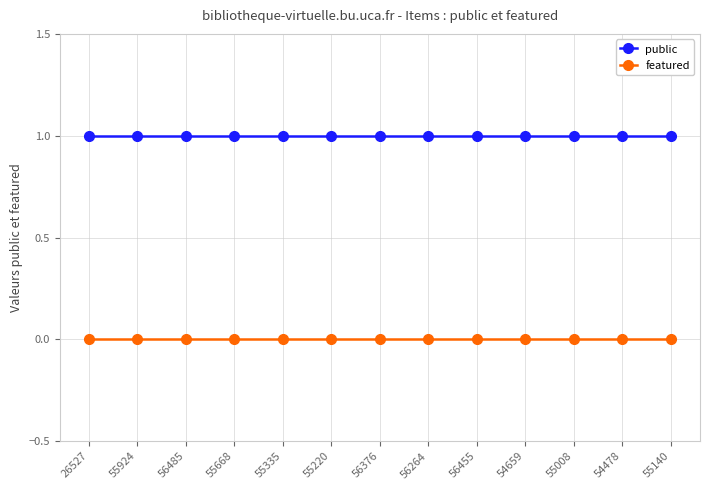

The public series shows 2 at 56455. True or false?

False